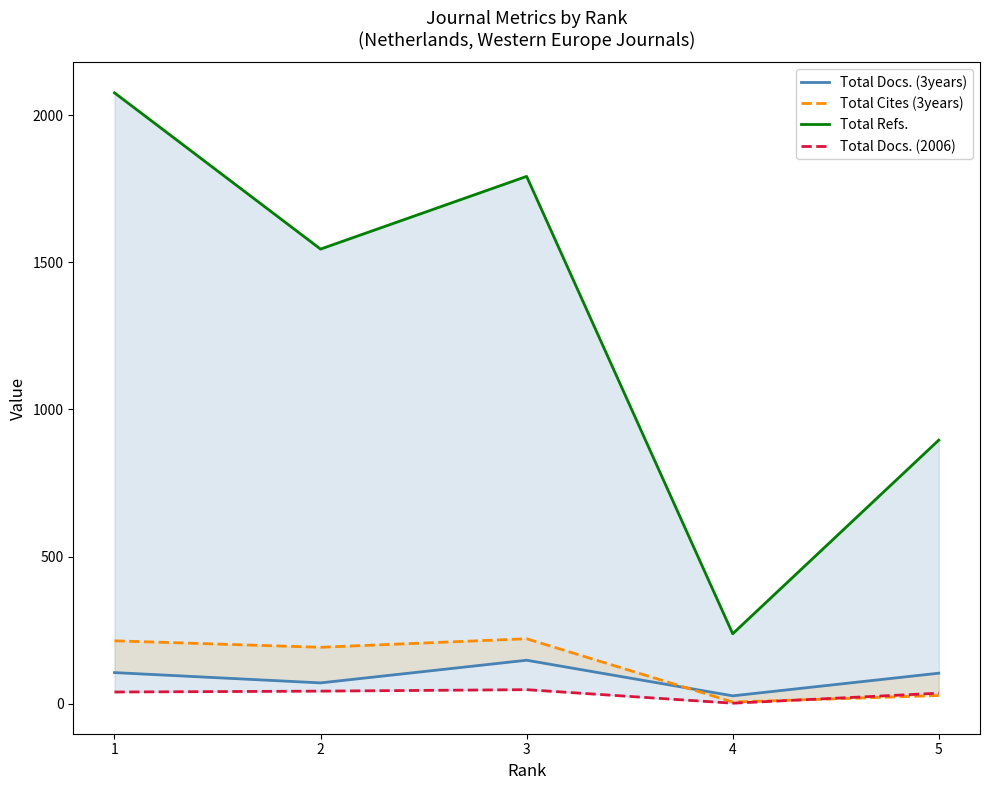

At which label does Total Cites (3years) reach its peak?

3